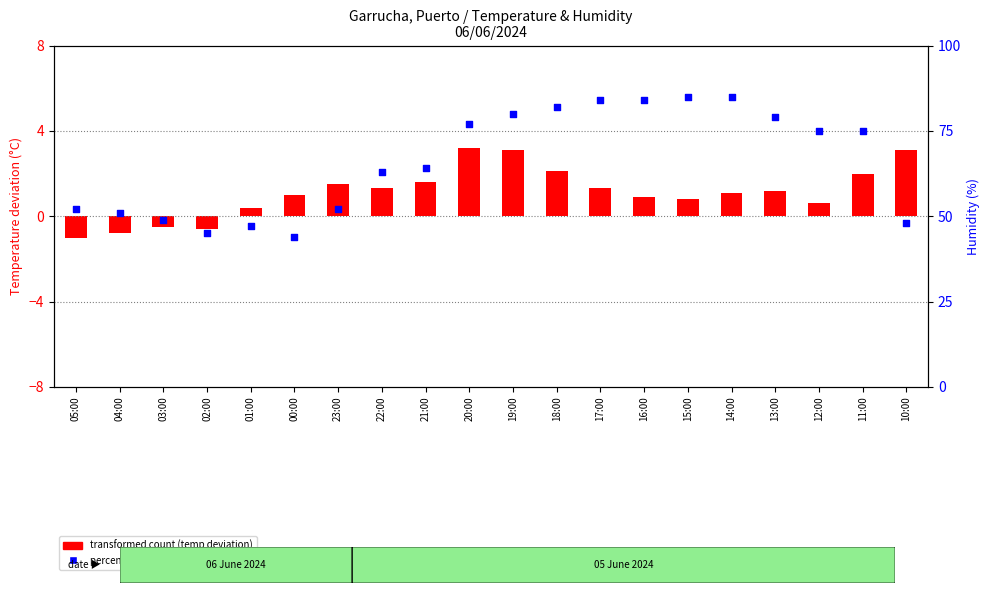

Which series reaches the minimum Y coordinate?

transformed count (temp deviation)